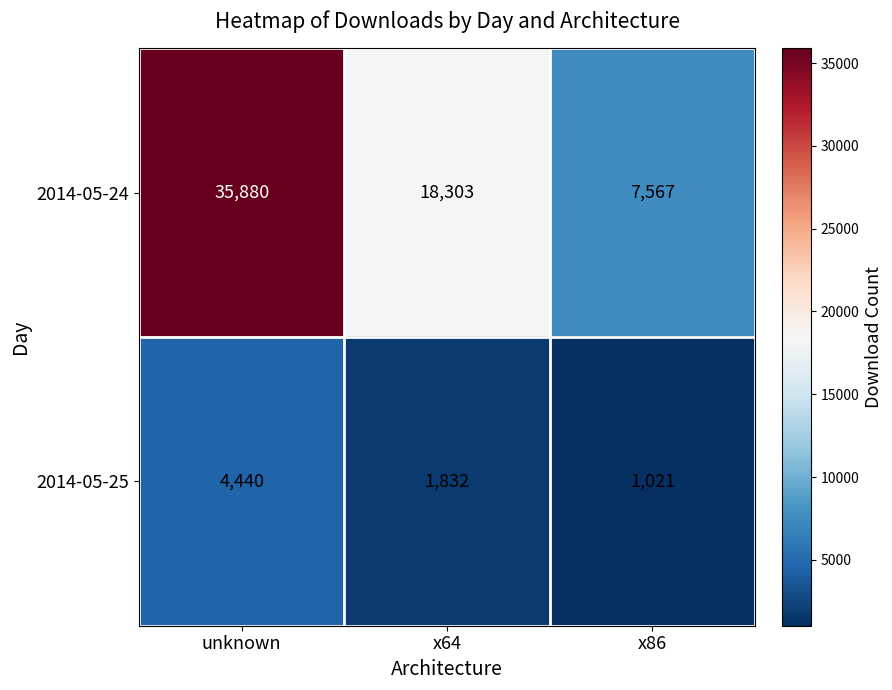

What is the total value across all series at x64?

20135